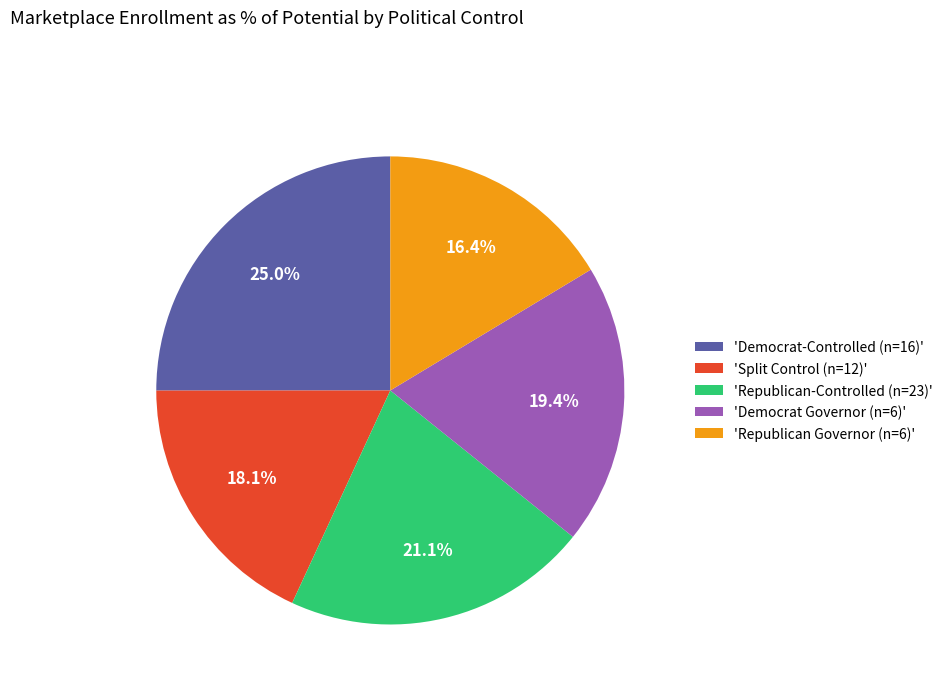

Count the number of slices in the pie.

5